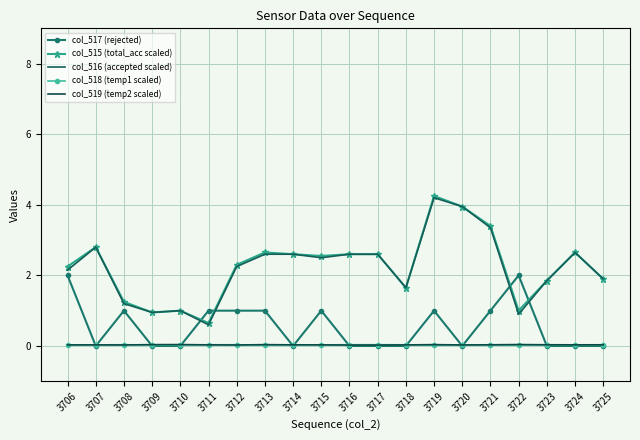

At 3718, list the series in order from smallest to largest.

col_517 (rejected), col_519 (temp2 scaled), col_518 (temp1 scaled), col_515 (total_acc scaled), col_516 (accepted scaled)